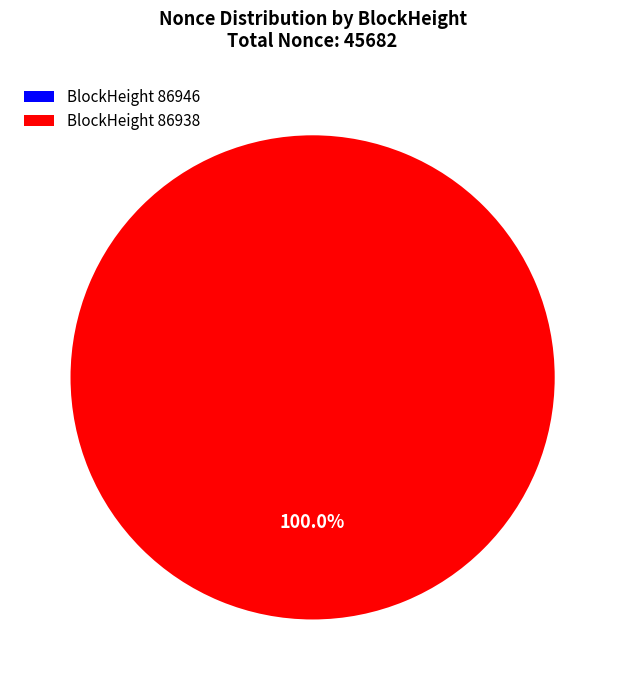

What is the smallest slice in the pie chart?

86946